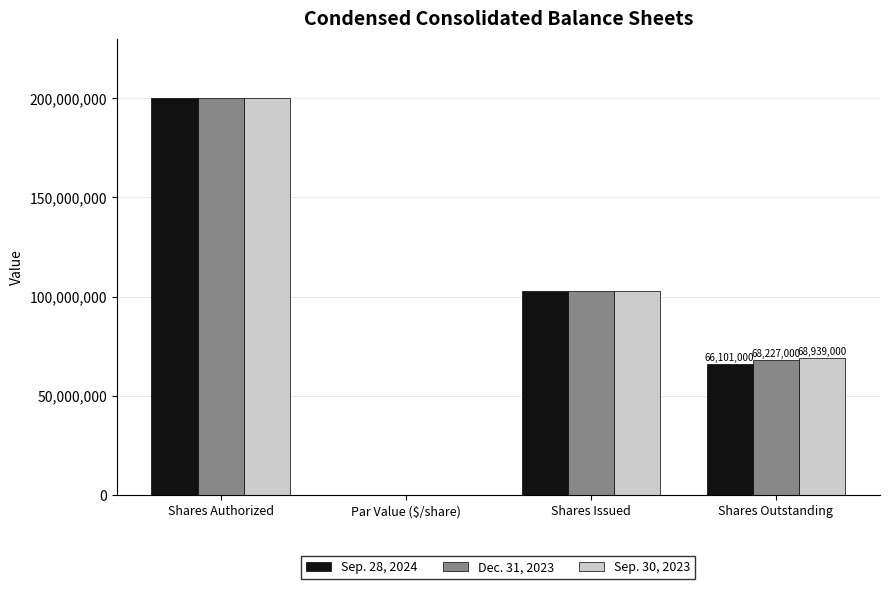

How many categories are shown in the chart?

4